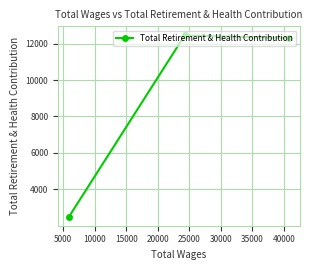

What is the maximum value shown in the chart?

12449